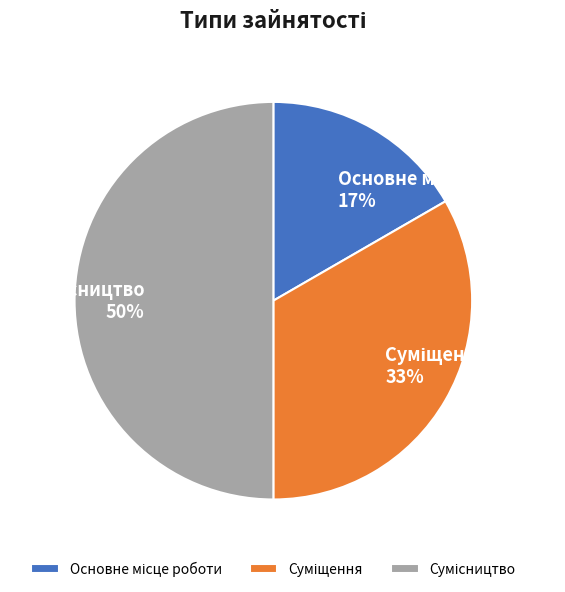

To the nearest percent, what is the difference between the largest and smallest slice percentages?

33%